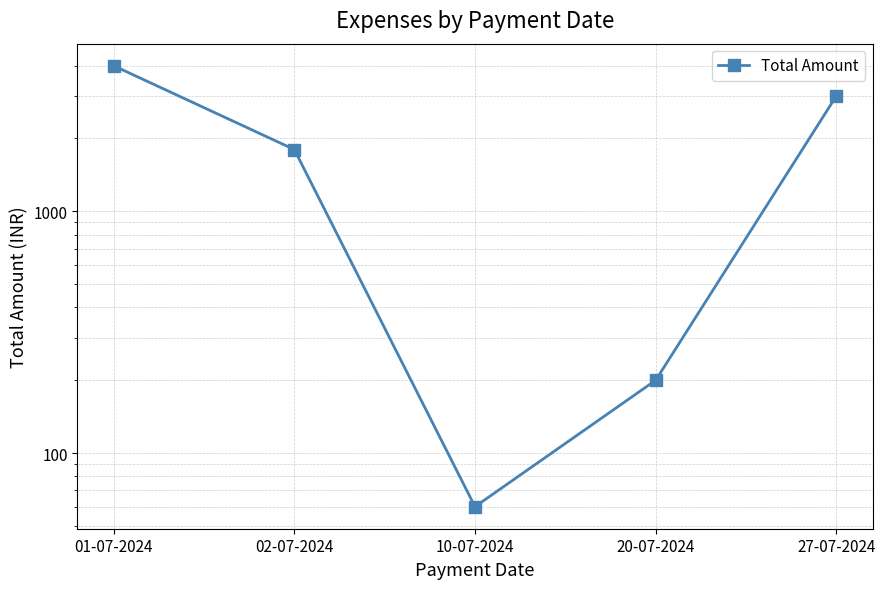

What position from the left is 02-07-2024?

2